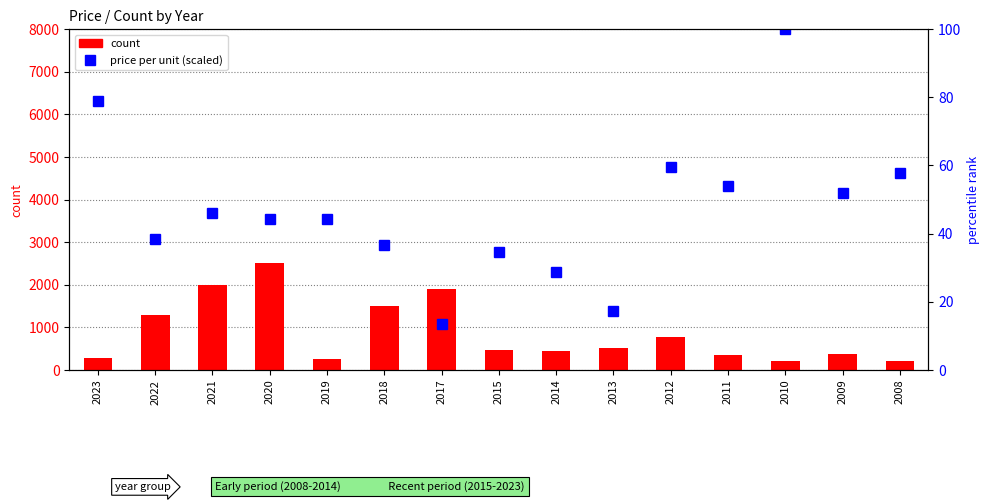

Which series changed the most between 2017 and 2014?

count